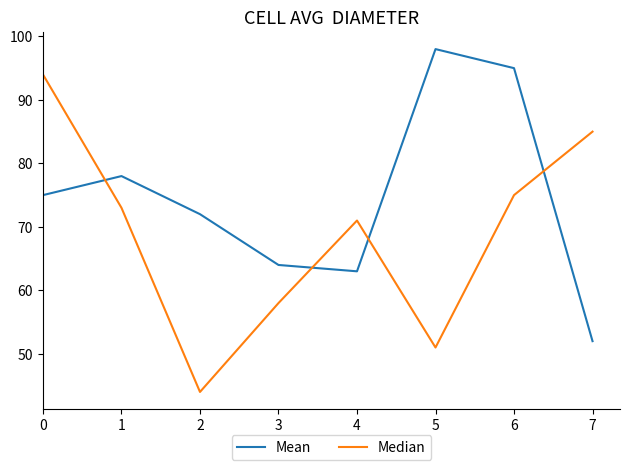

What is the highest value of the Mean series?

98